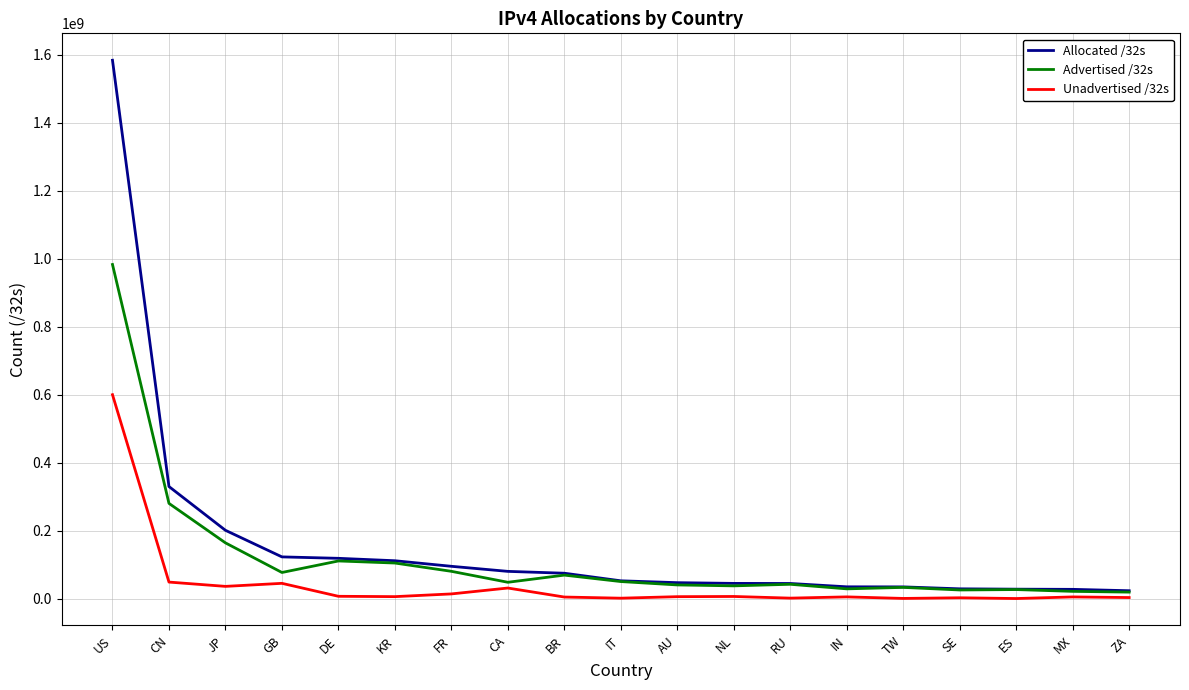

True or false: Advertised /32s has a value of 43061248 at RU.

True